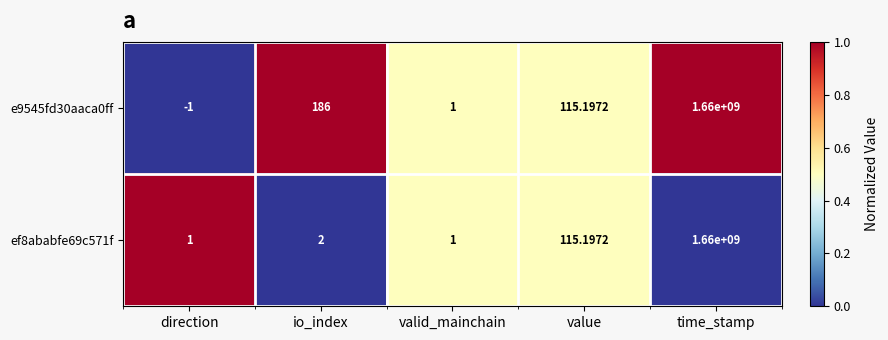

Which series has the largest total across all categories?

e9545fd30aaca0ff